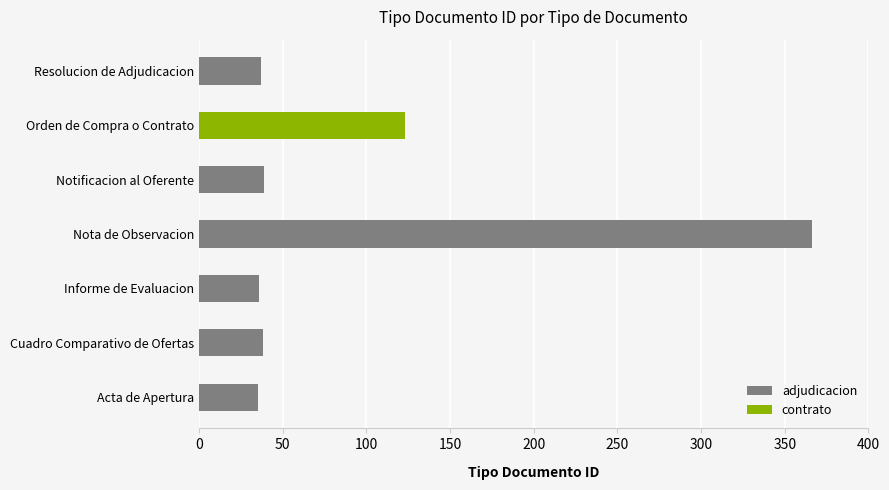

What is the difference between the adjudicacion values at Nota de Observacion and Resolucion de Adjudicacion?

329